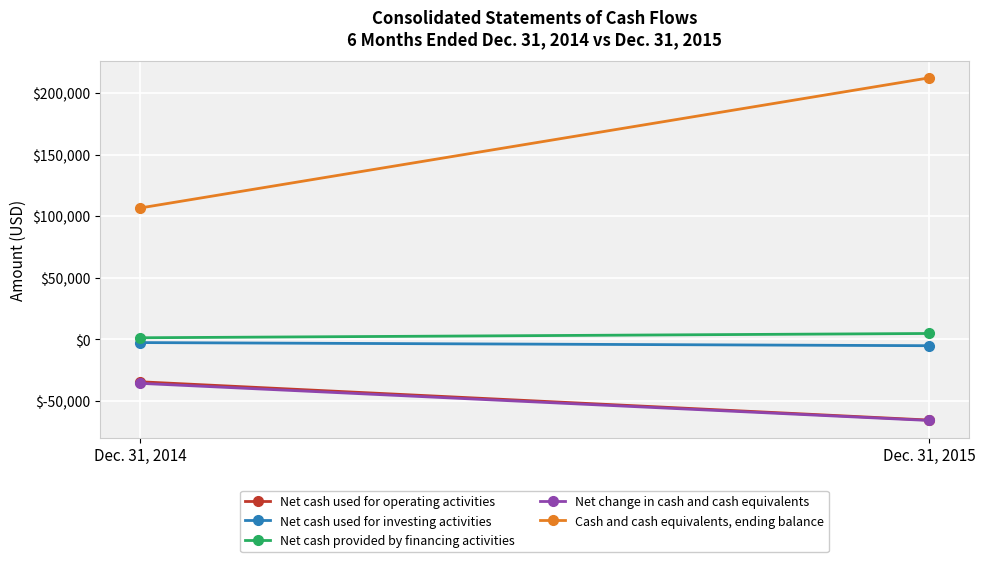

Reading left to right, transcribe all the data shown in this chart.

Net cash used for operating activities: Dec. 31, 2014=-34383	Dec. 31, 2015=-65490
Net cash used for investing activities: Dec. 31, 2014=-2590	Dec. 31, 2015=-5127
Net cash provided by financing activities: Dec. 31, 2014=1316	Dec. 31, 2015=4791
Net change in cash and cash equivalents: Dec. 31, 2014=-35657	Dec. 31, 2015=-65826
Cash and cash equivalents, ending balance: Dec. 31, 2014=106604	Dec. 31, 2015=212283